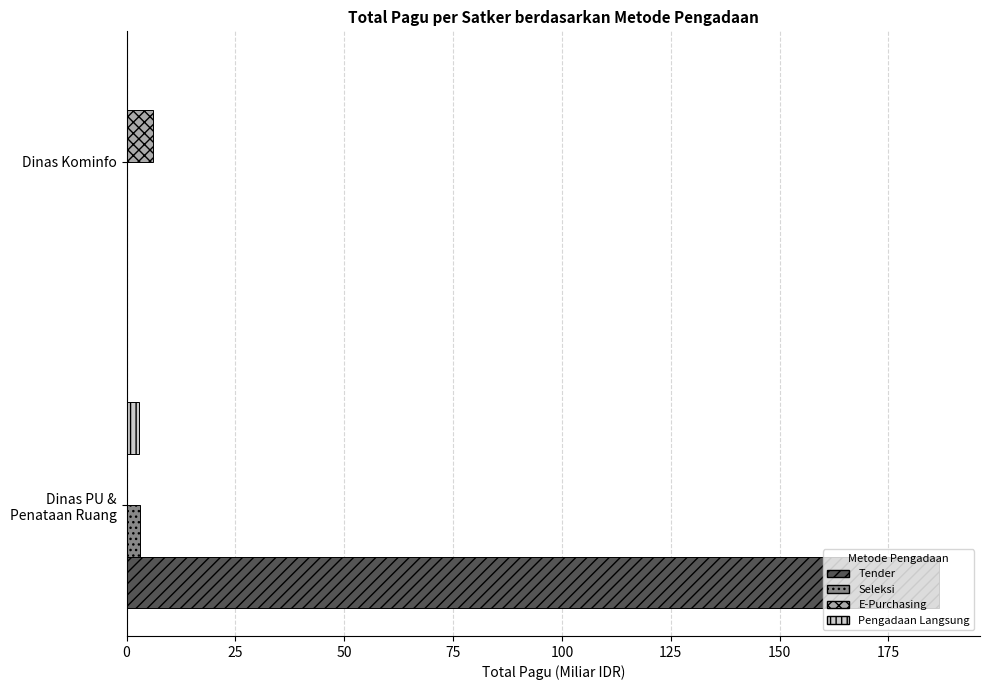

How many values in the Tender series exceed 186?

1